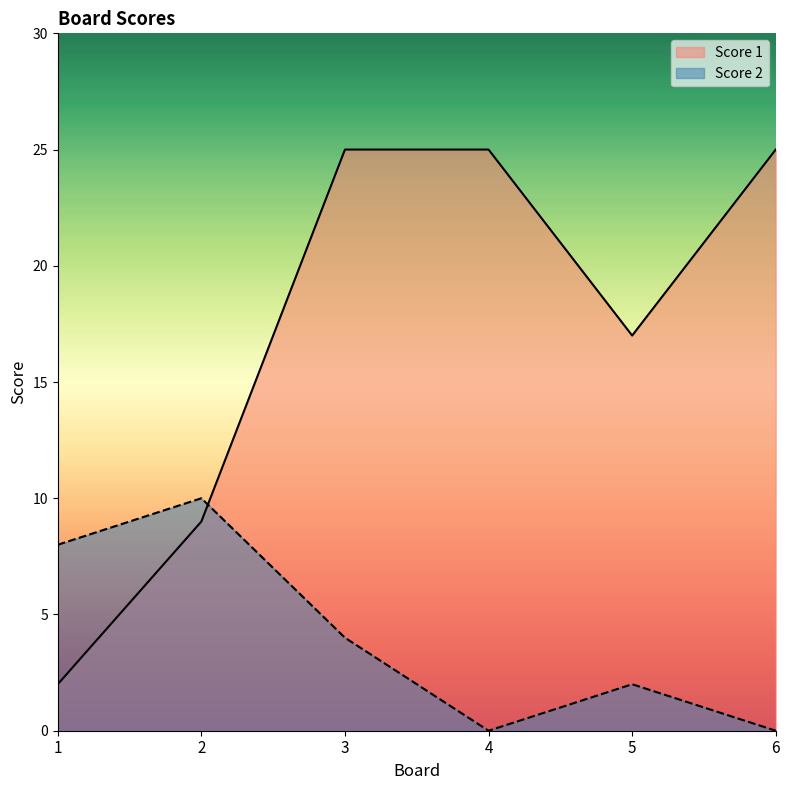

How many lines are shown in the chart?

2